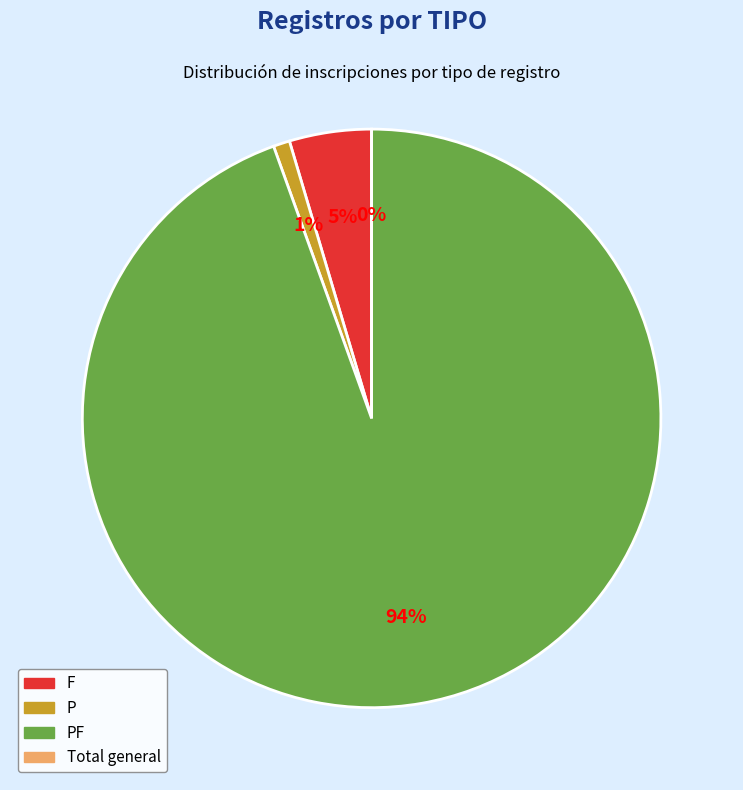

What is the largest slice in the pie chart?

PF